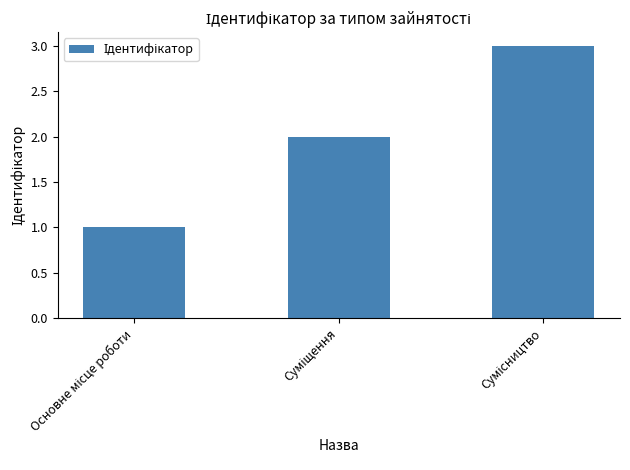

What is the maximum value shown in the chart?

3